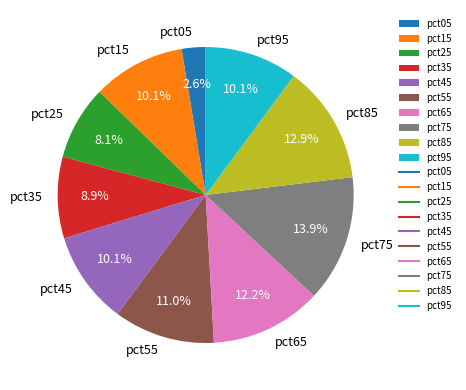

To the nearest percent, what percentage of the pie is pct55?

11%